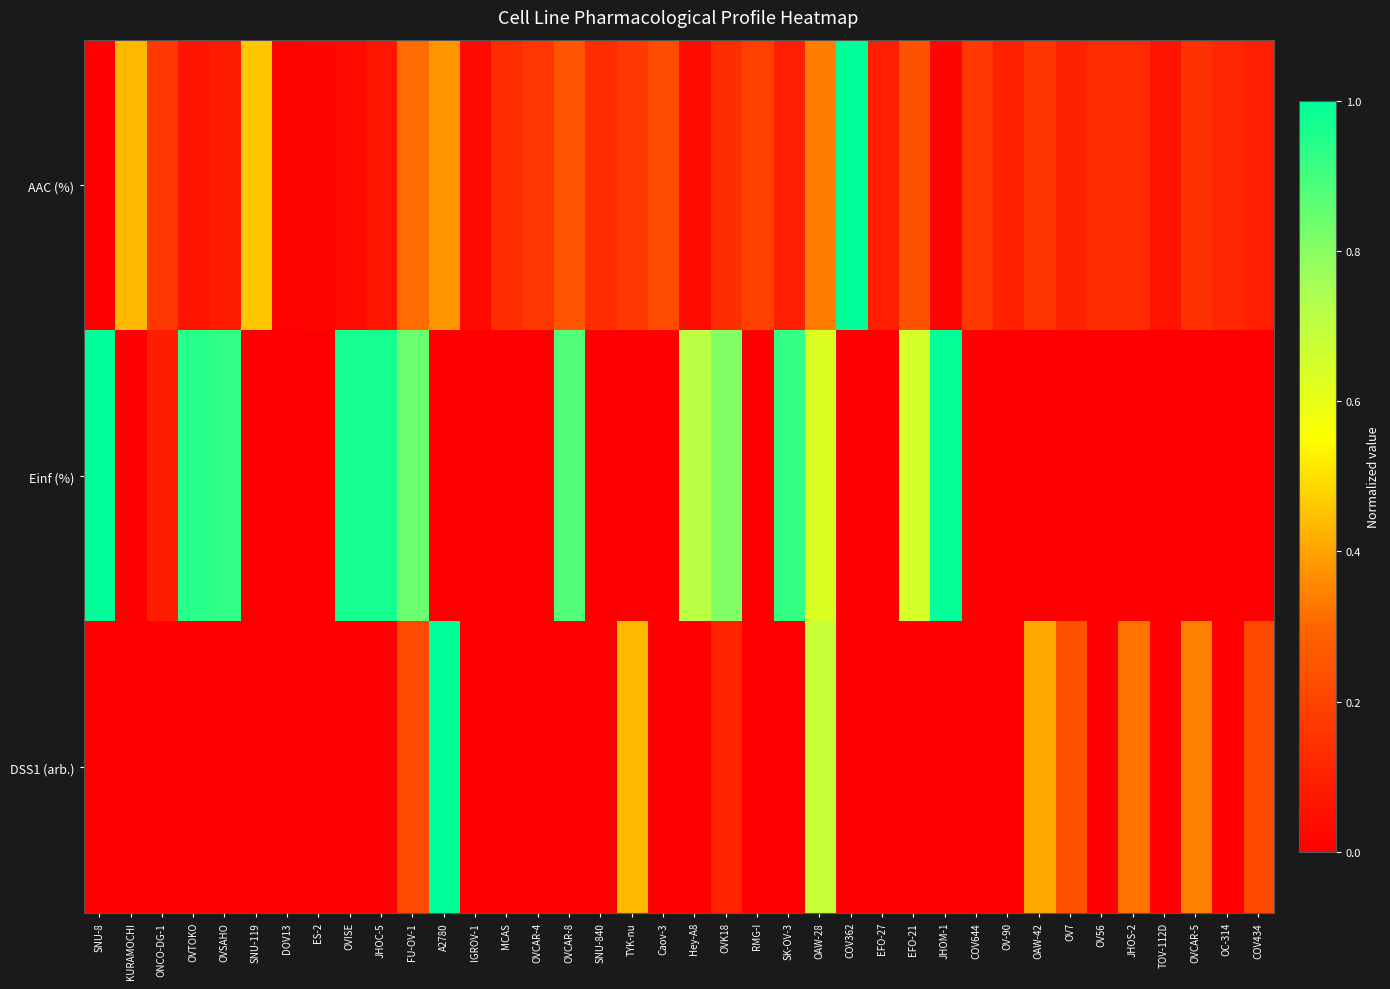

List the series in order of their peak value, lowest first.

AAC (%), Einf (%), DSS1 (arb.)